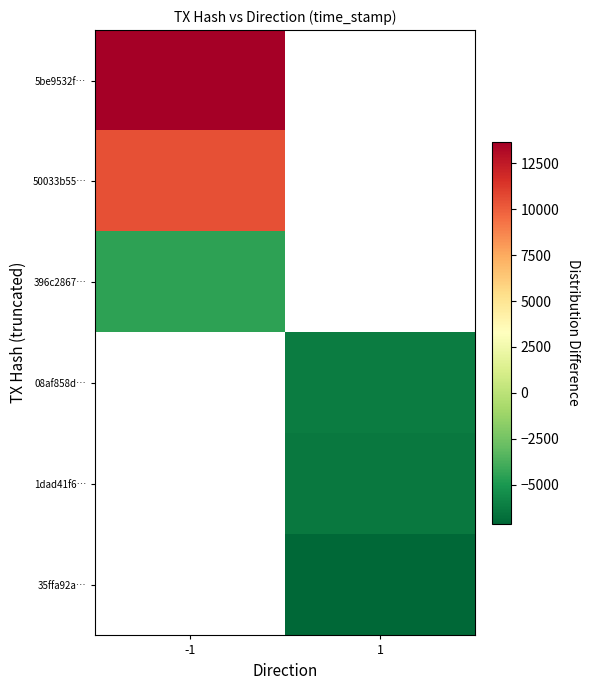

What is the lowest value of the 50033b55… series?

10457.5